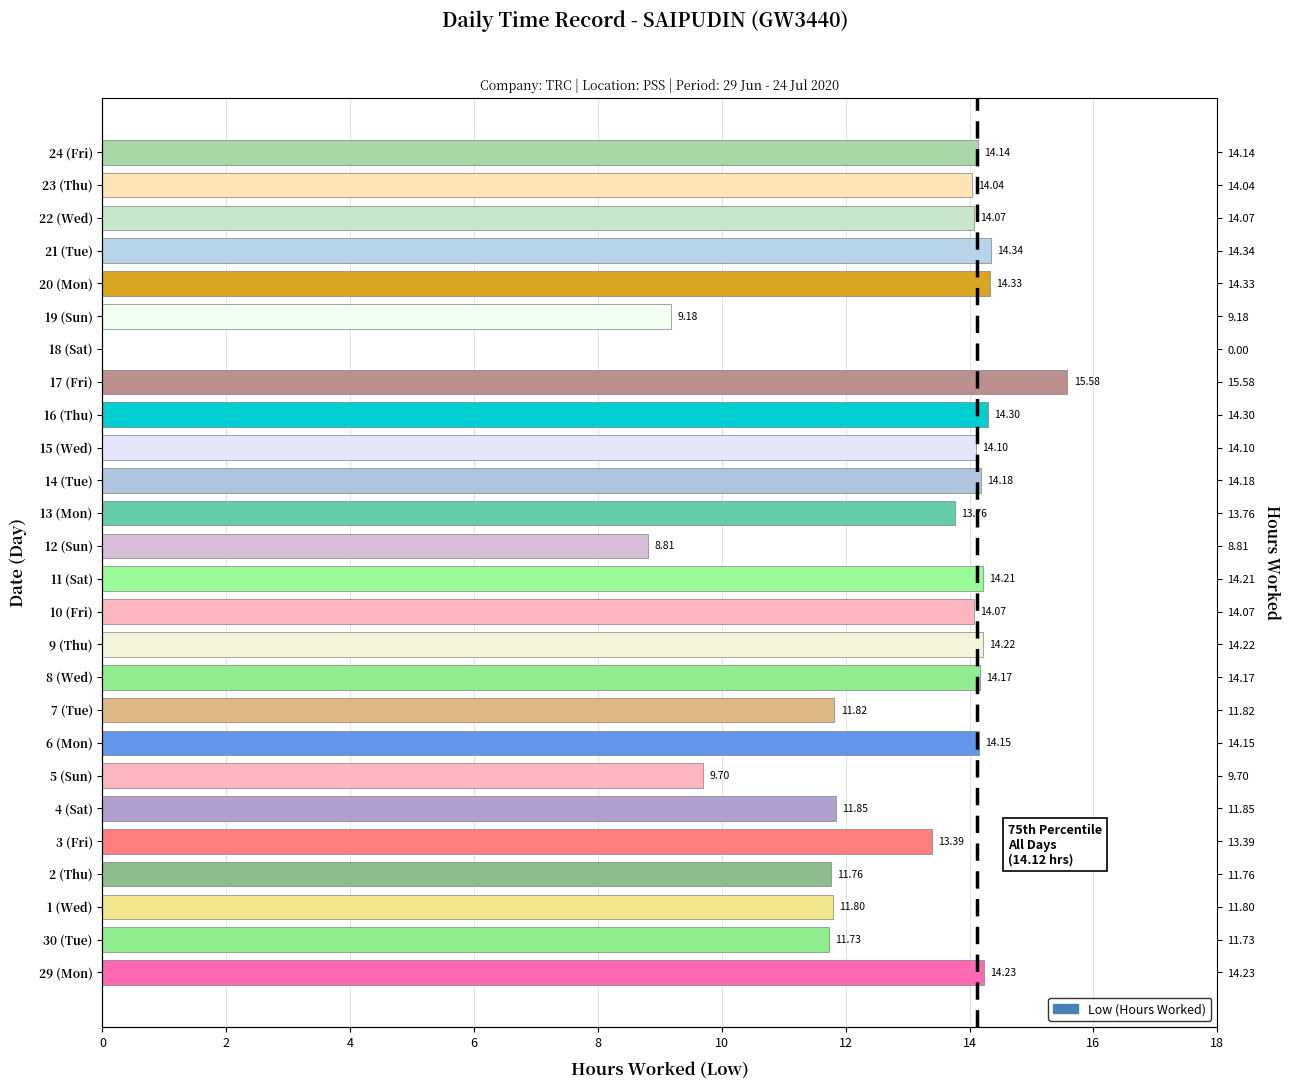

What is the sum of the values at 29 (Mon) and 15 (Wed)?

28.3